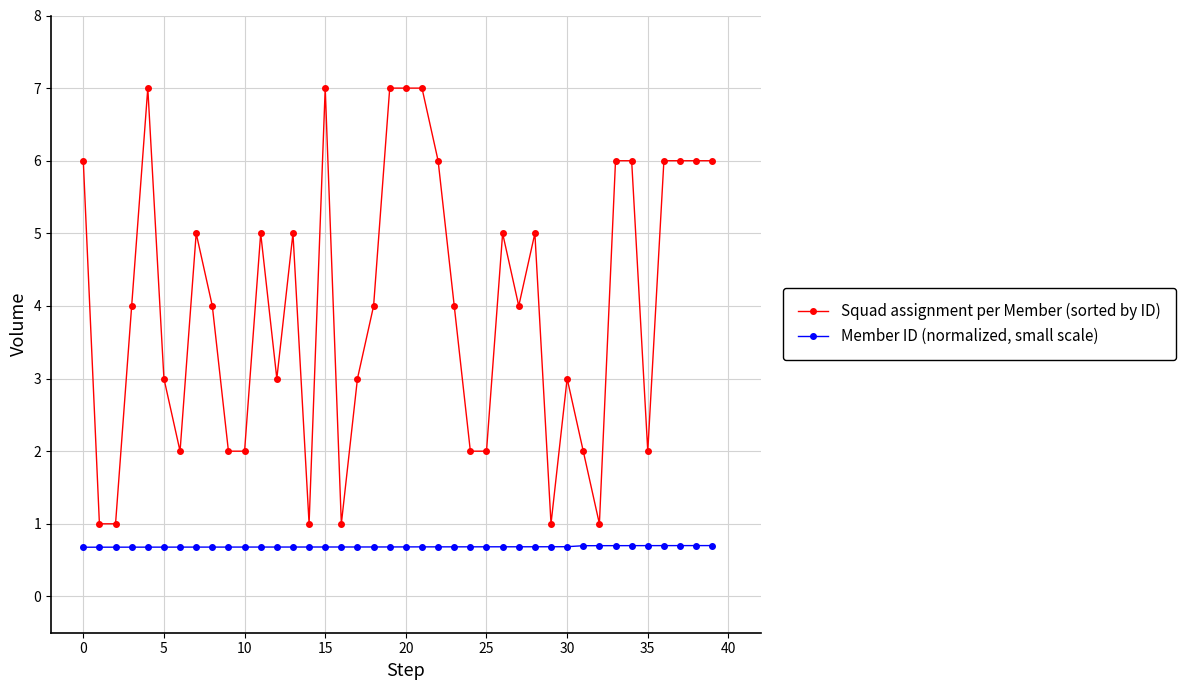

What is the value of the Squad assignment per Member (sorted by ID) point at the 30th from the left?

1.0